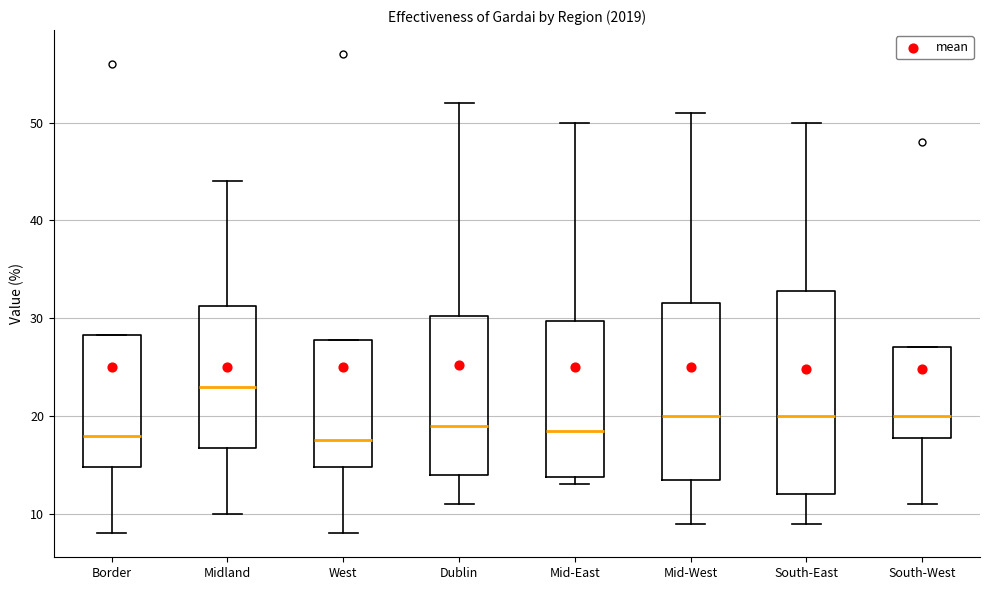

Reading left to right, read every box against the y-axis: the position of its median line, the range the box covers, and the ends of its whiskers. The values are not printed on the chart, so give them approximately, as read against the axis.

Border: median 18, box 15 to 28, whiskers 8 to 28
Midland: median 23, box 17 to 31, whiskers 10 to 44
West: median 18, box 15 to 28, whiskers 8 to 28
Dublin: median 19, box 14 to 30, whiskers 11 to 52
Mid-East: median 19, box 14 to 30, whiskers 13 to 50
Mid-West: median 20, box 14 to 32, whiskers 9 to 51
South-East: median 20, box 12 to 33, whiskers 9 to 50
South-West: median 20, box 18 to 27, whiskers 11 to 27